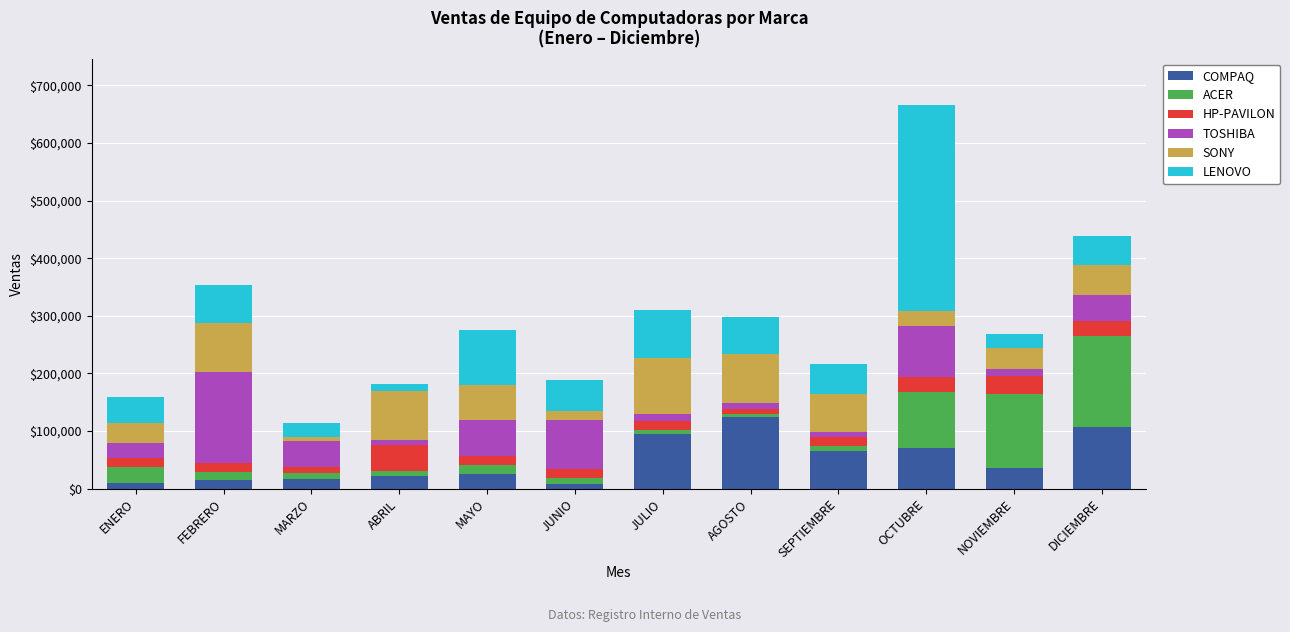

True or false: COMPAQ has a value of 71002 at OCTUBRE.

True